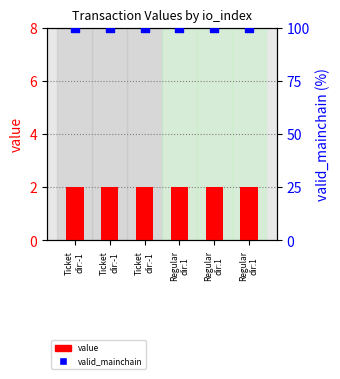

Which series contains the lowest Y value?

value